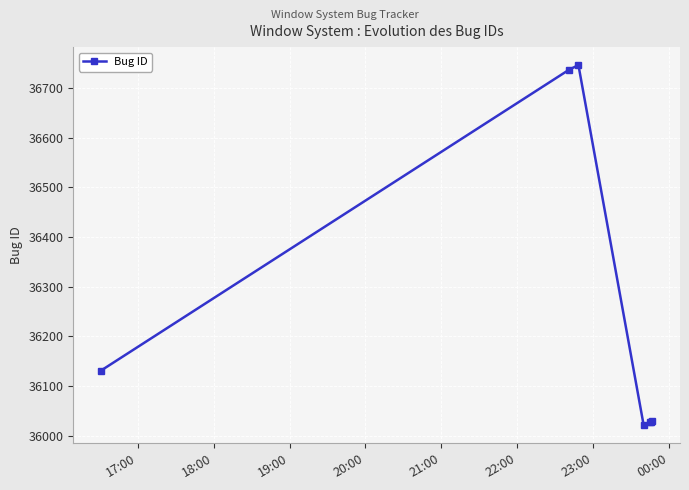

How many lines are shown in the chart?

1